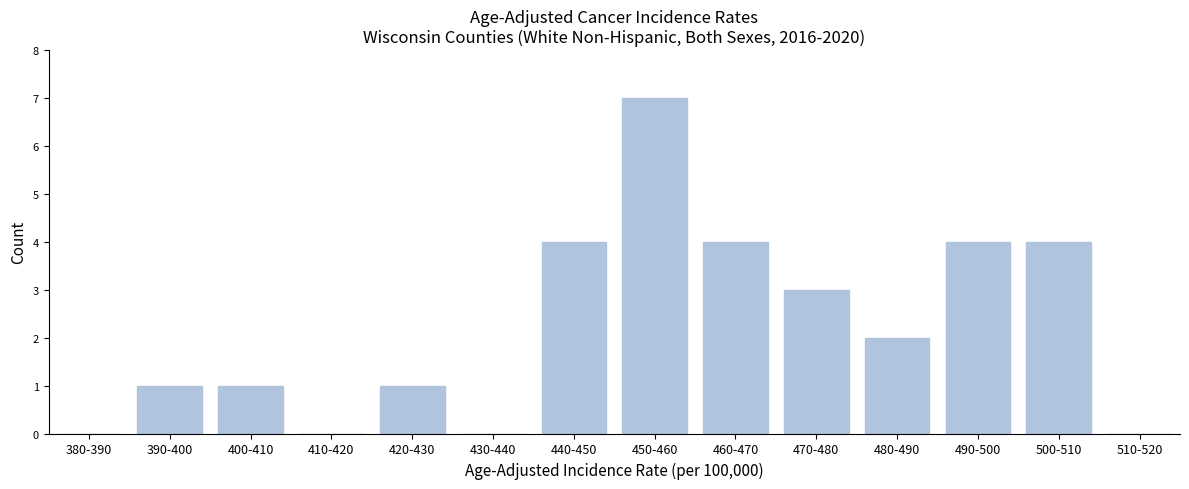

Reading right to left, extract all data points from this chart.

510-520=0	500-510=4	490-500=4	480-490=2	470-480=3	460-470=4	450-460=7	440-450=4	430-440=0	420-430=1	410-420=0	400-410=1	390-400=1	380-390=0